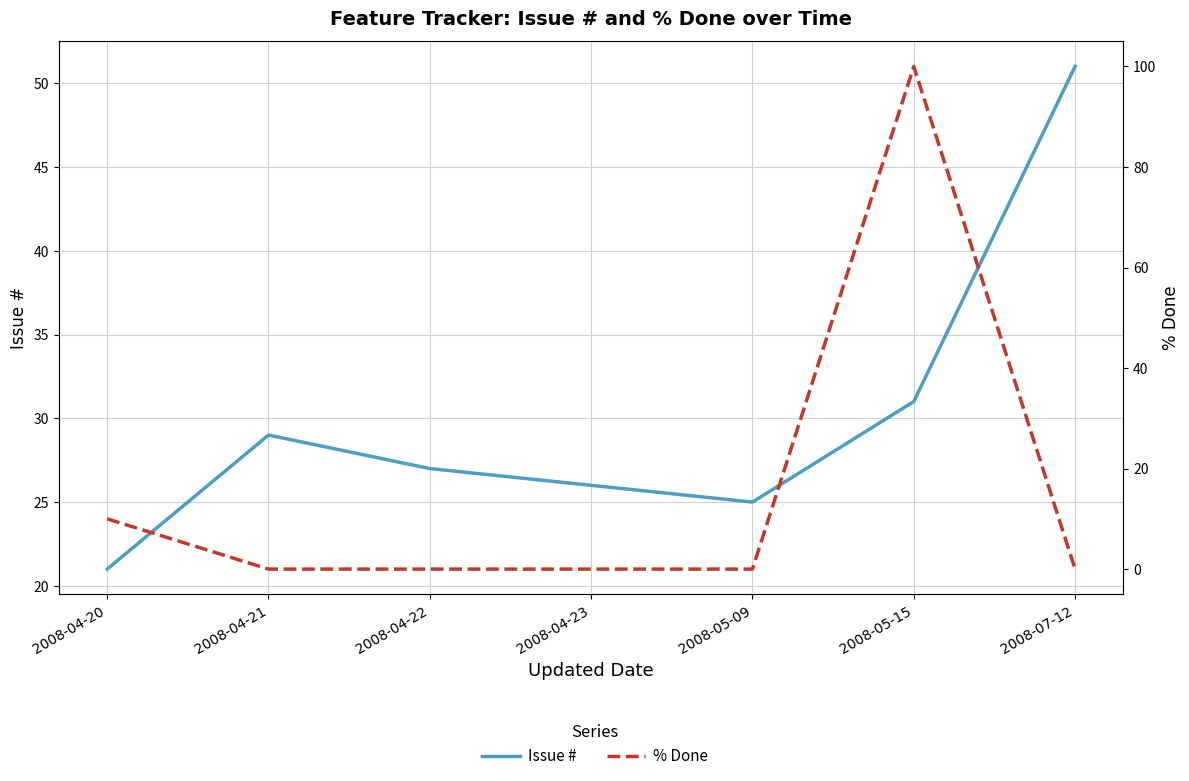

At which category does the chart reach its peak across all series?

2008-05-15